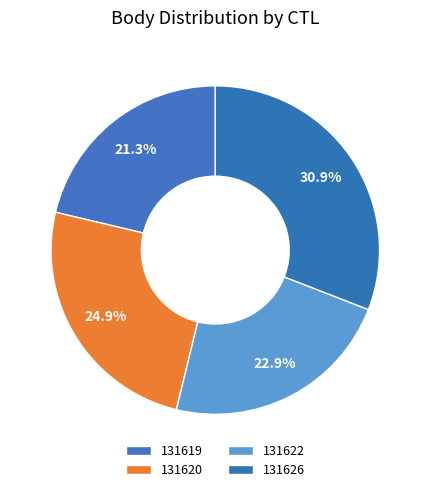

True or false: 131619 accounts for 13% of the total.

False